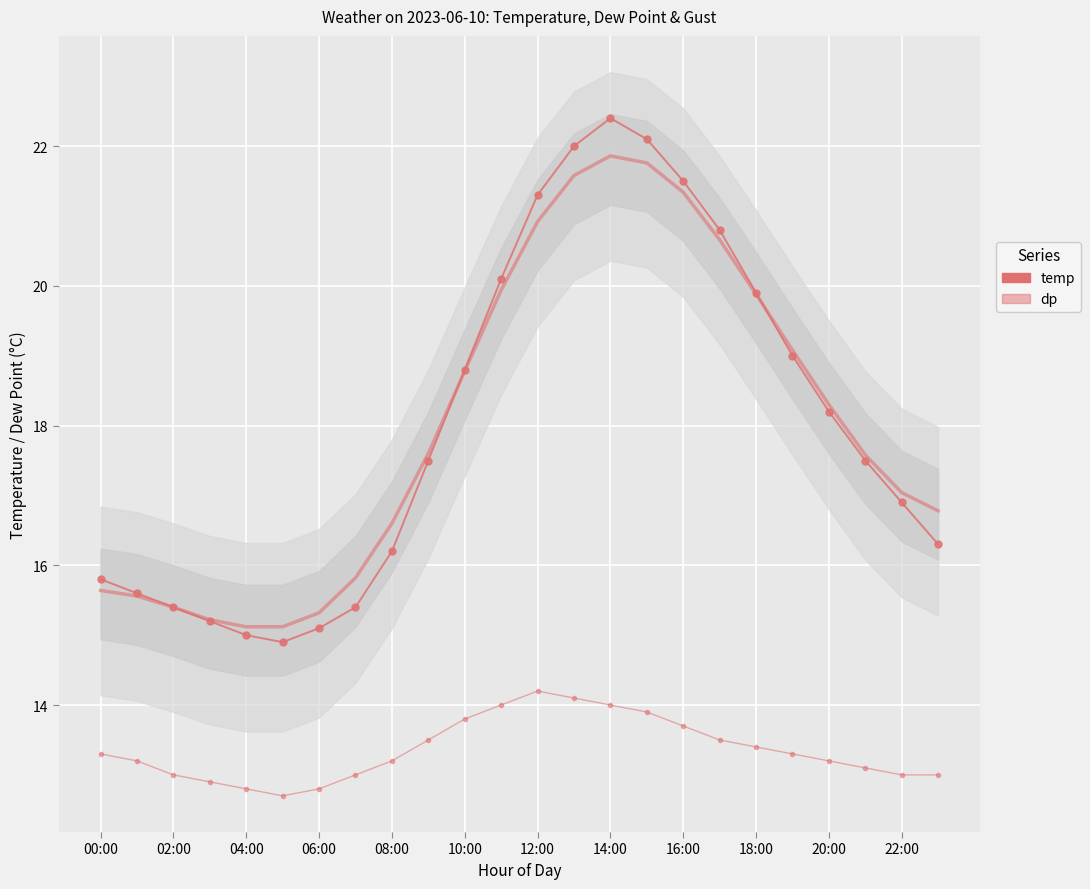

Which series ends up on top after the final intersection of temp and temp_smooth?

temp_smooth